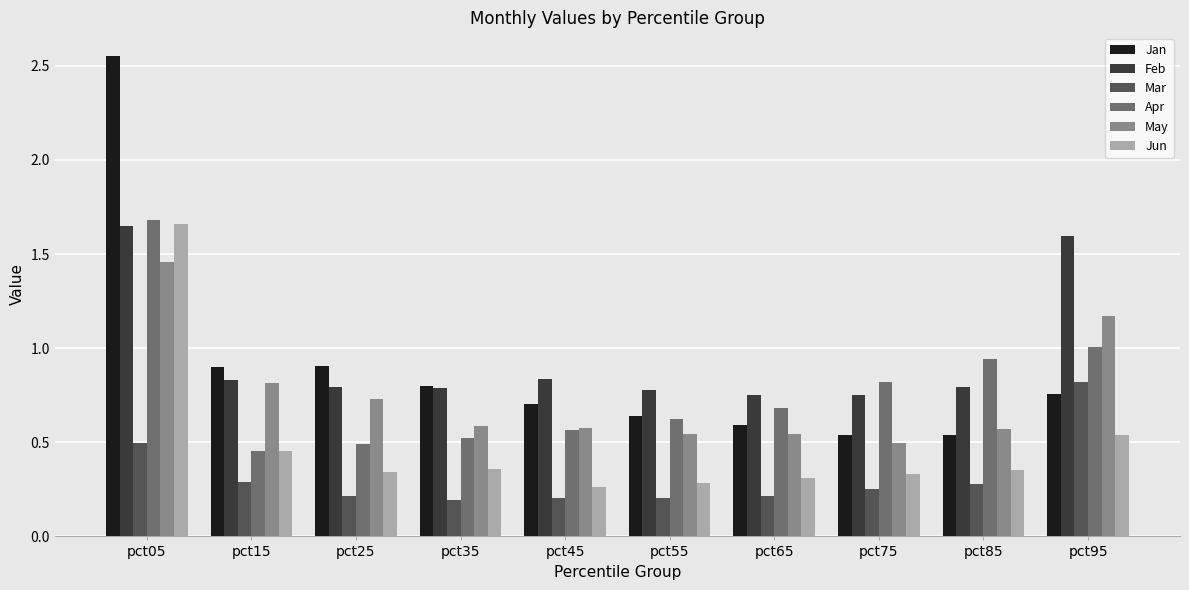

At how many categories does at least one series exceed 2?

1